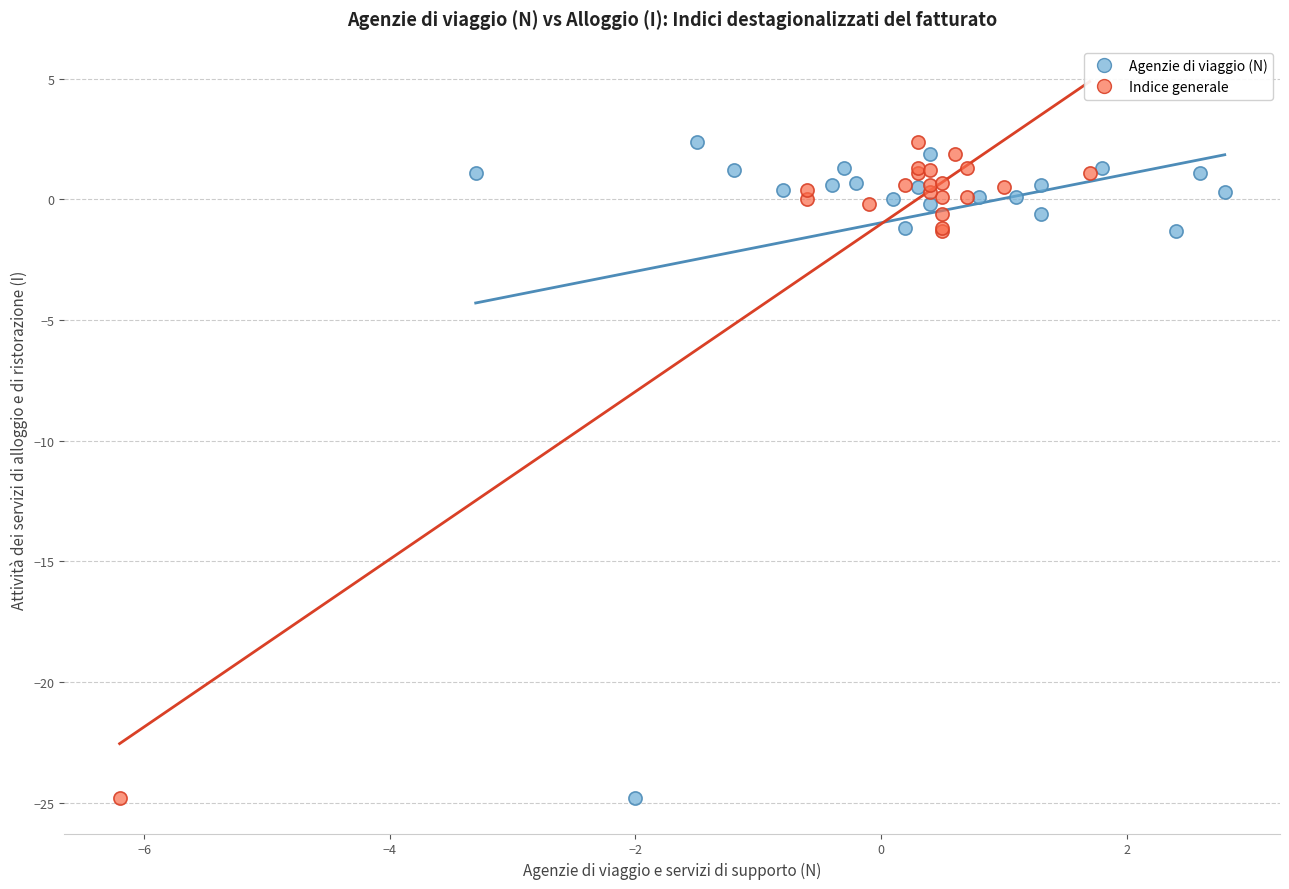

What are all the series names shown in the legend?

Agenzie di viaggio (N), Indice generale